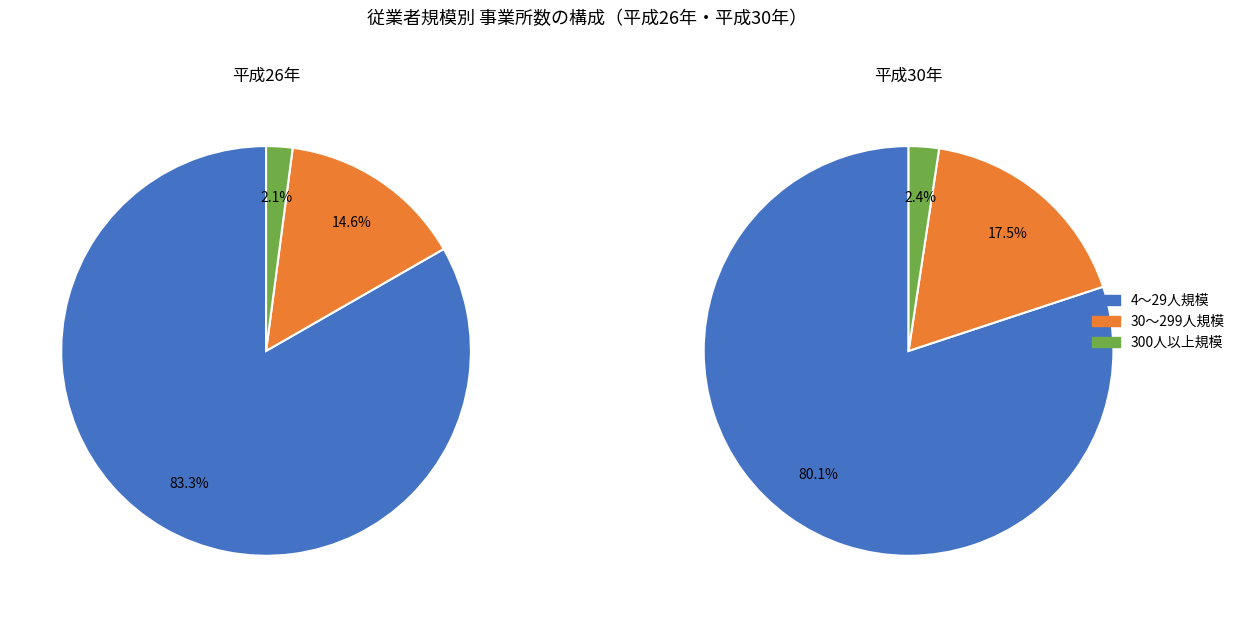

The 30～299人規模 slice represents 6% of the pie. True or false?

False